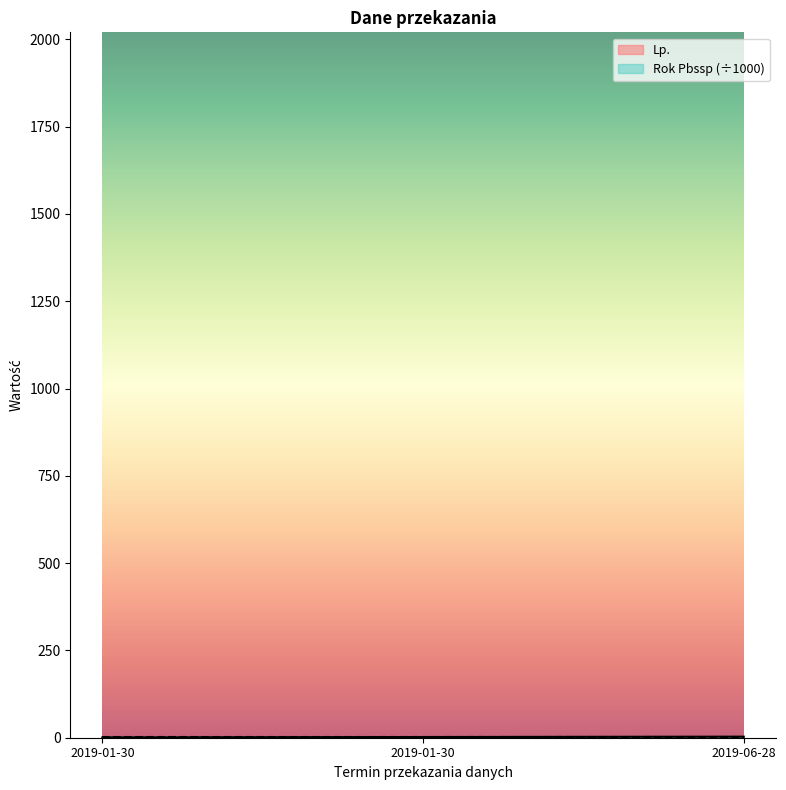

At which category does the chart reach its minimum across all series?

2019-01-30